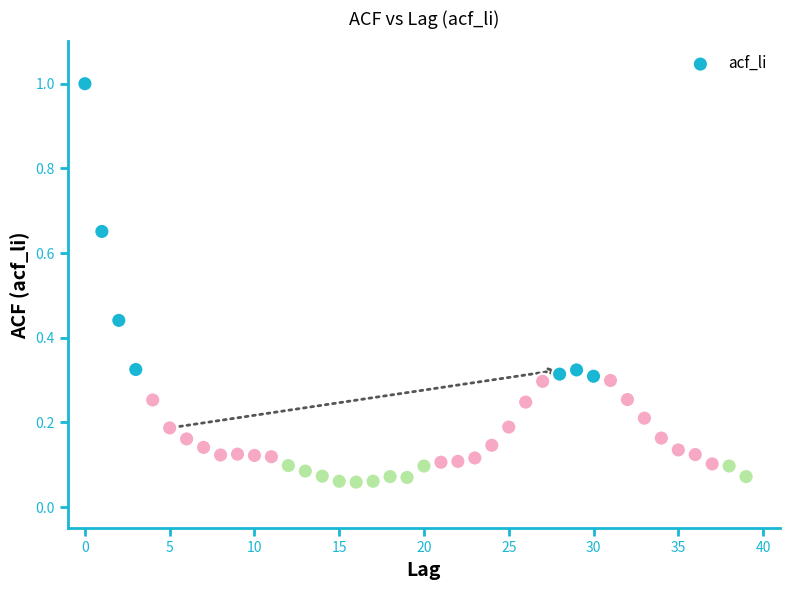

What is the range of Y values (max minus min)?

0.9